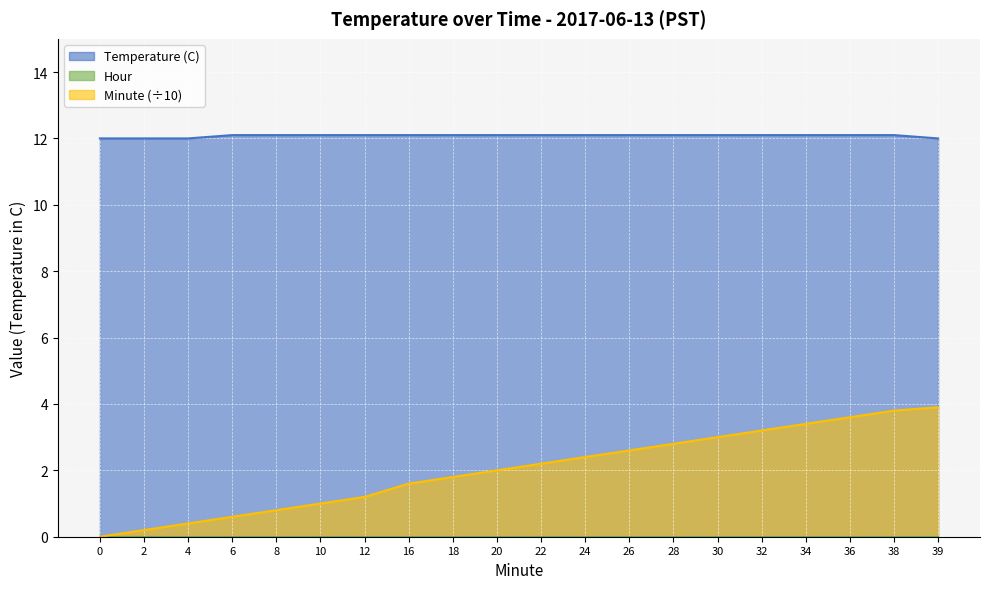

The value of Minute (÷10) at 10 is 1.0. True or false?

True